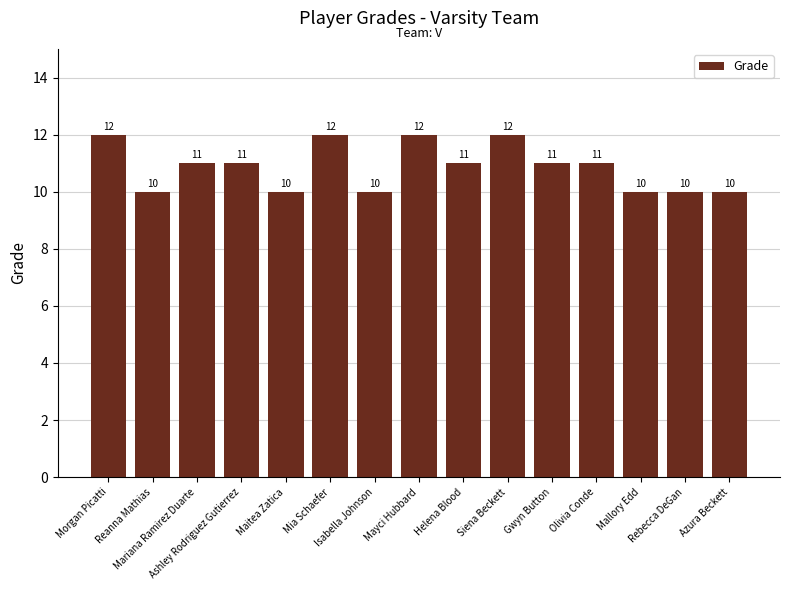

How many values are between 10 and 12?

15